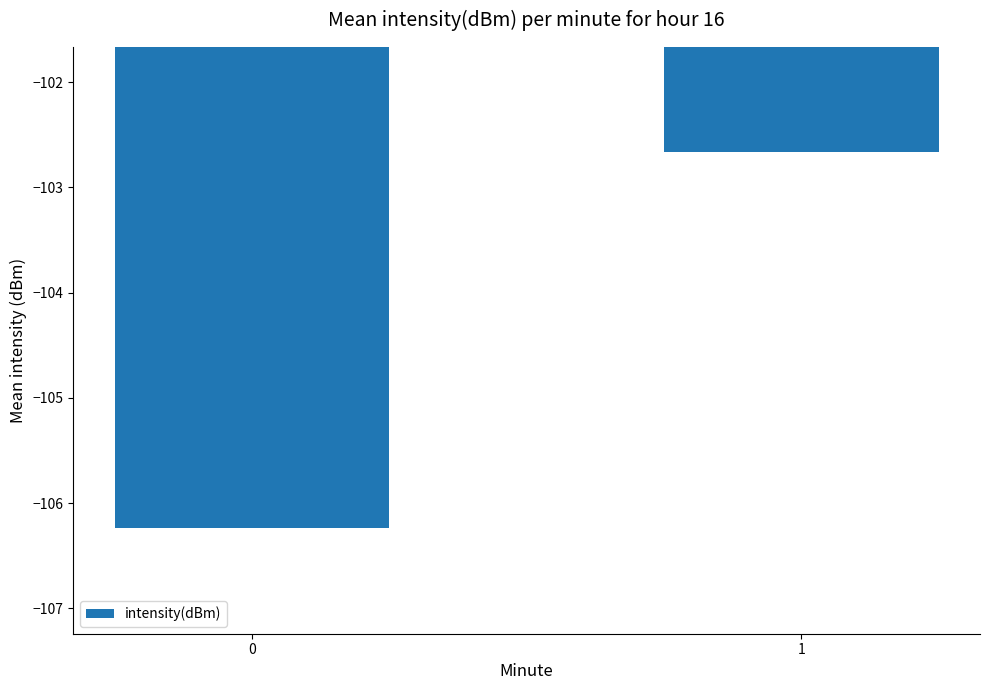

What is the minimum value shown in the chart?

-106.2